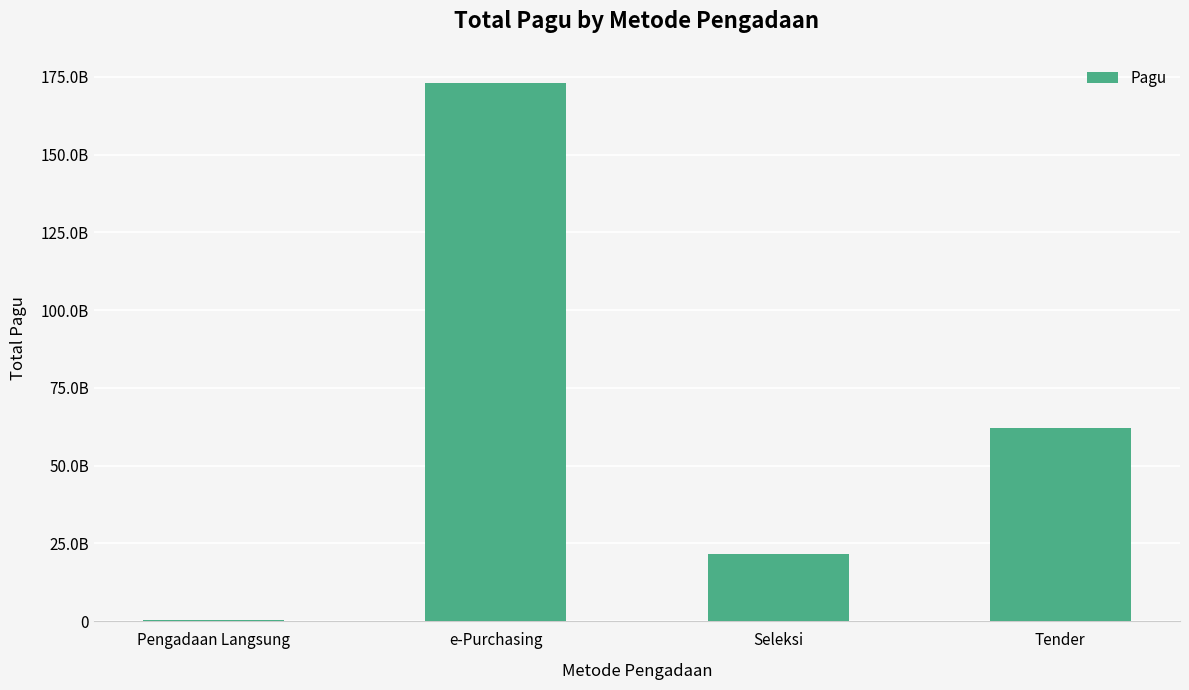

What is the average value?

64241434232